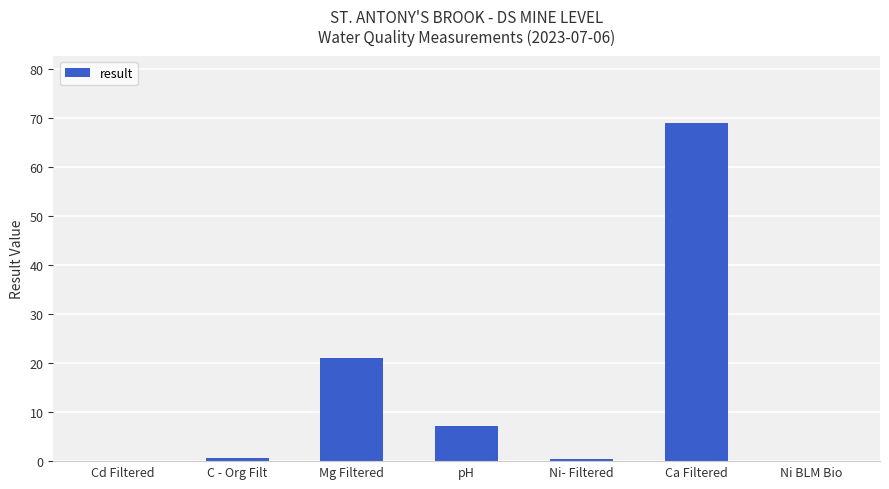

What is the ratio of the value at Mg Filtered to the value at pH?

2.9